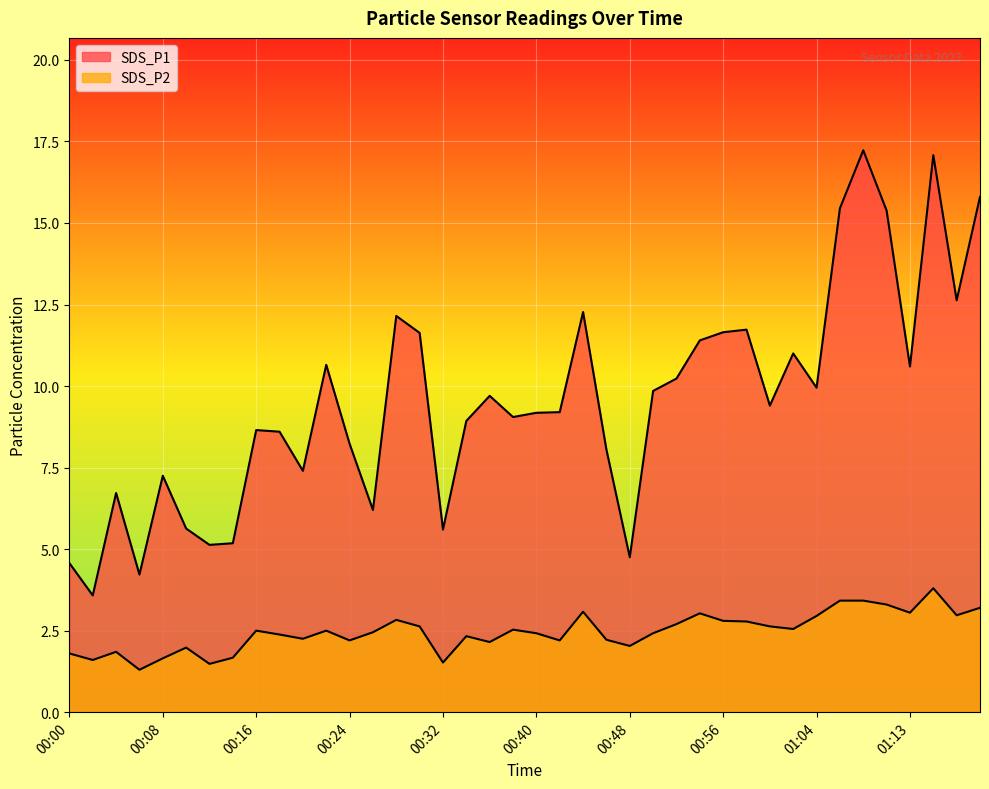

What is the value of the SDS_P1 point at the 29th from the left?

11.7